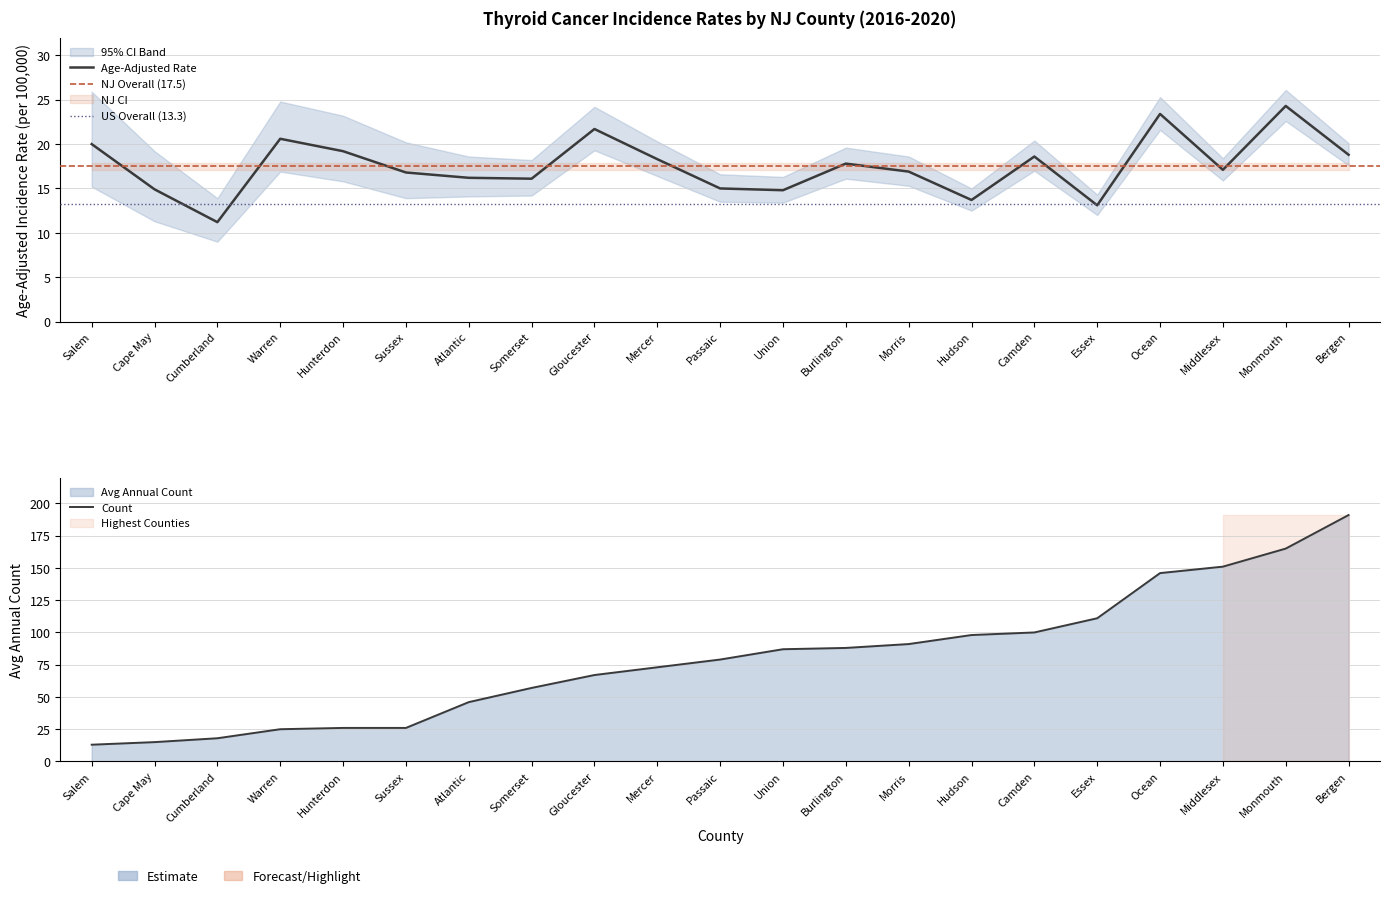

Between Sussex and Warren, which is larger?

Warren